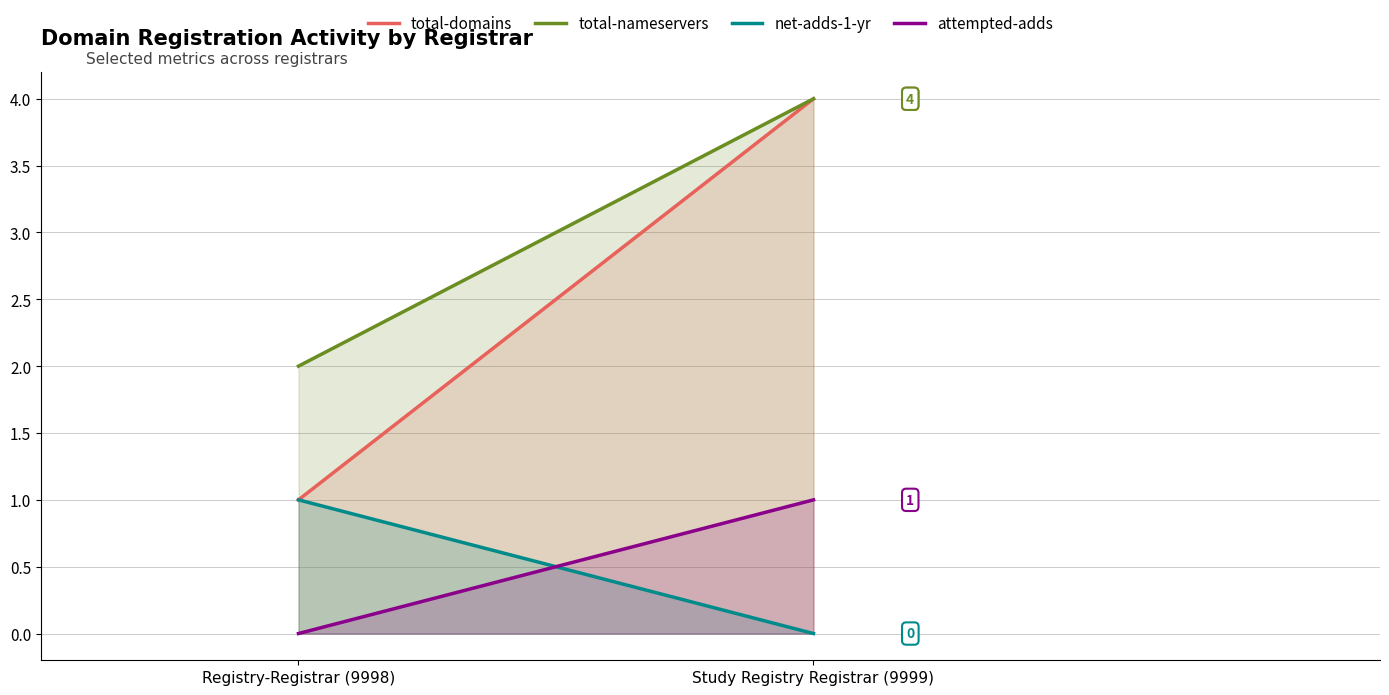

Rank the series at Registry-Registrar (9998) from highest to lowest value.

total-nameservers, total-domains, net-adds-1-yr, attempted-adds